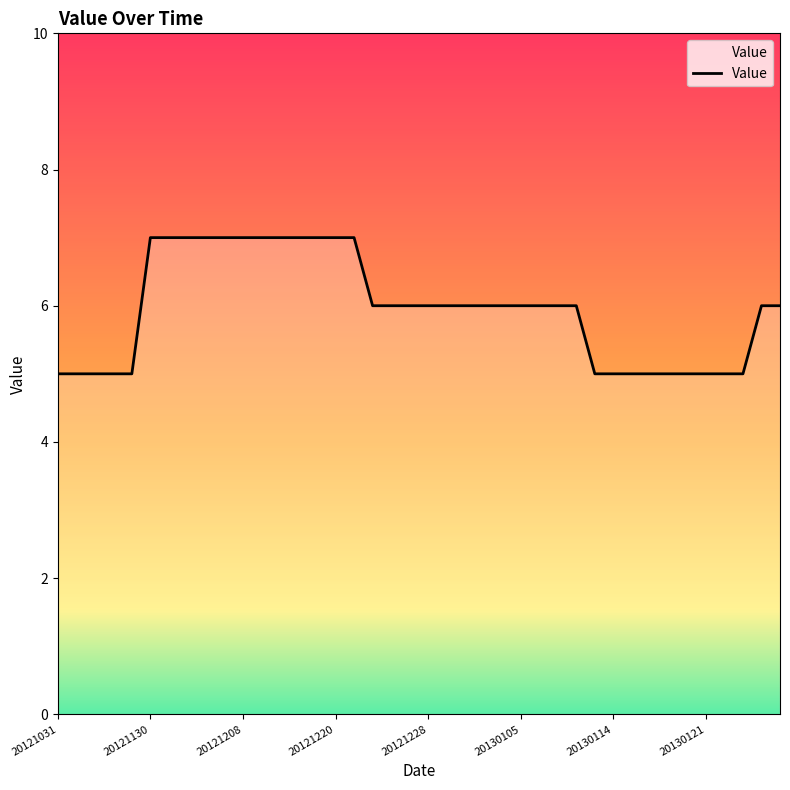

What is the average value?

6